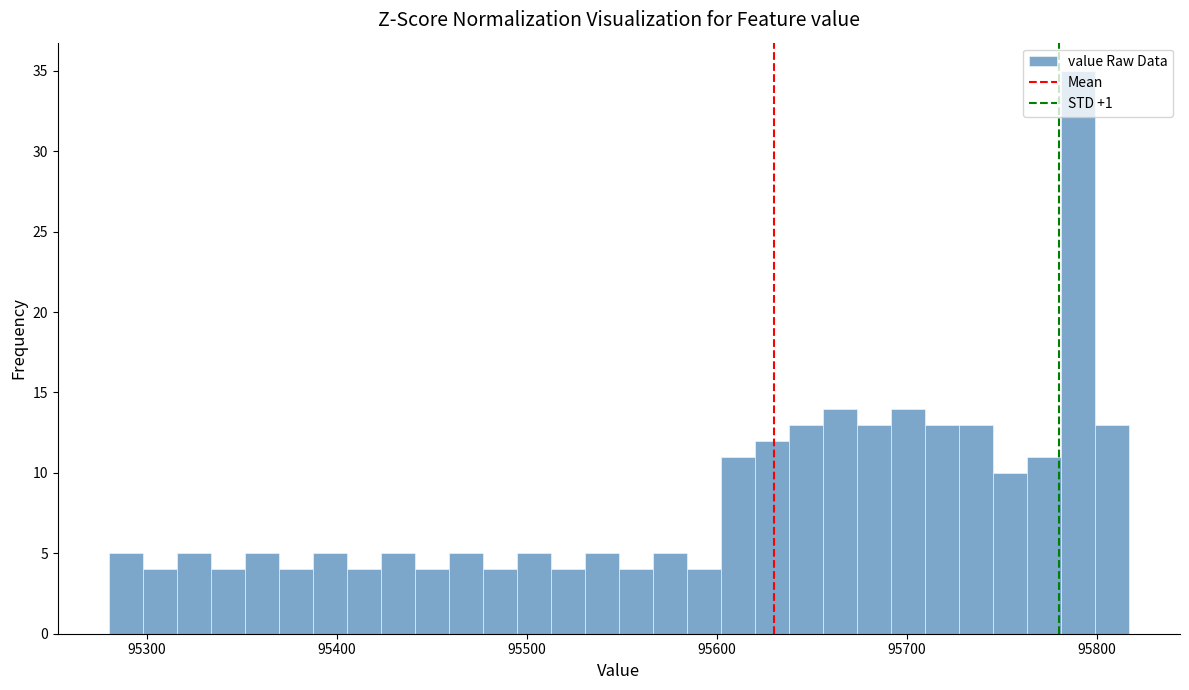

Around what value on the x-axis is the tallest bar? Give the approximate position of its centre, as read against the axis.

95790